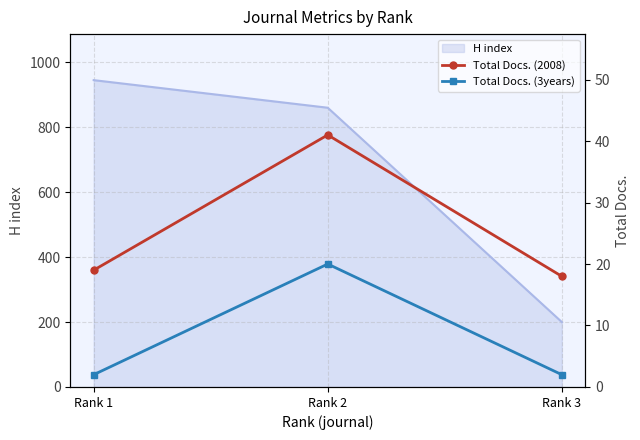

How many lines are shown in the chart?

2